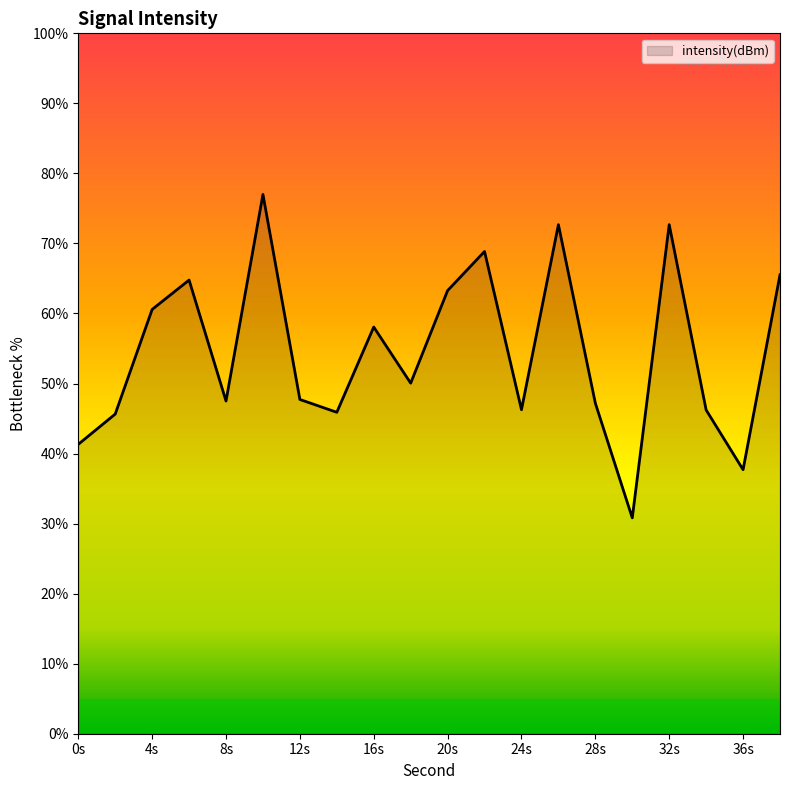

What is the greatest value displayed?

77.0